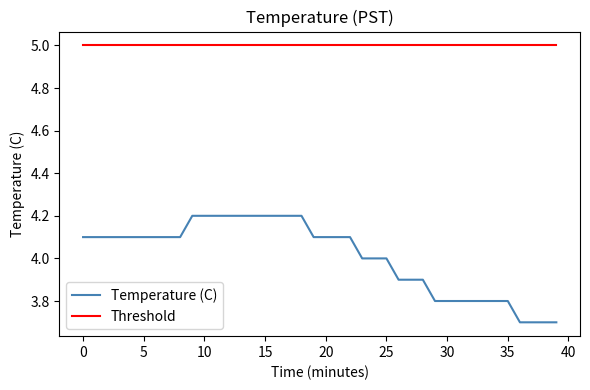

True or false: Threshold and Temperature (C) cross at least once.

False